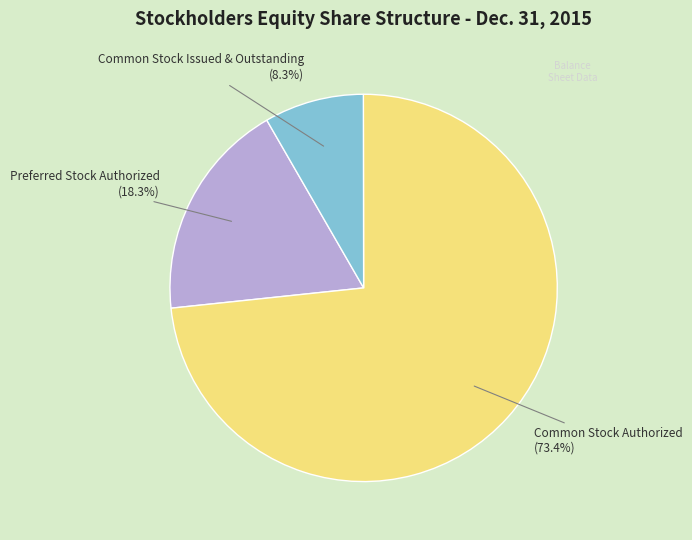

The Common Stock Authorized slice represents 73% of the pie. True or false?

True